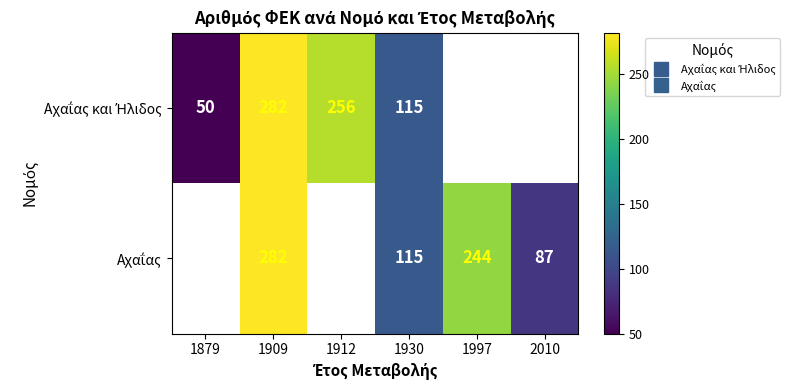

At 2010, list the series in order from largest to smallest.

Αχαΐας και Ήλιδος, Αχαΐας